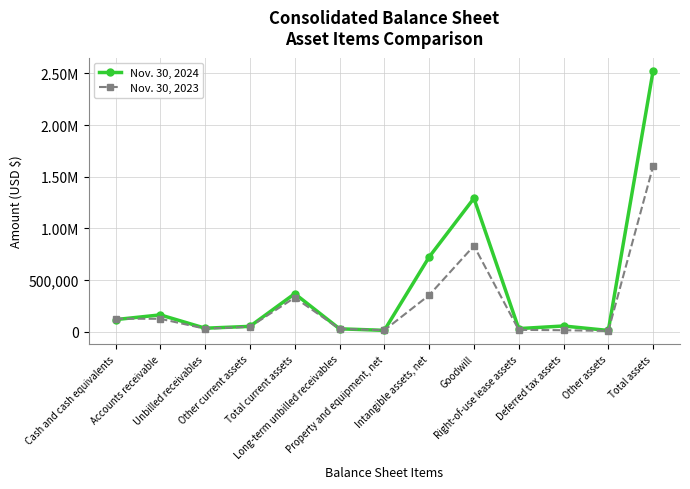

What are all the series names shown in the legend?

Nov. 30, 2024, Nov. 30, 2023